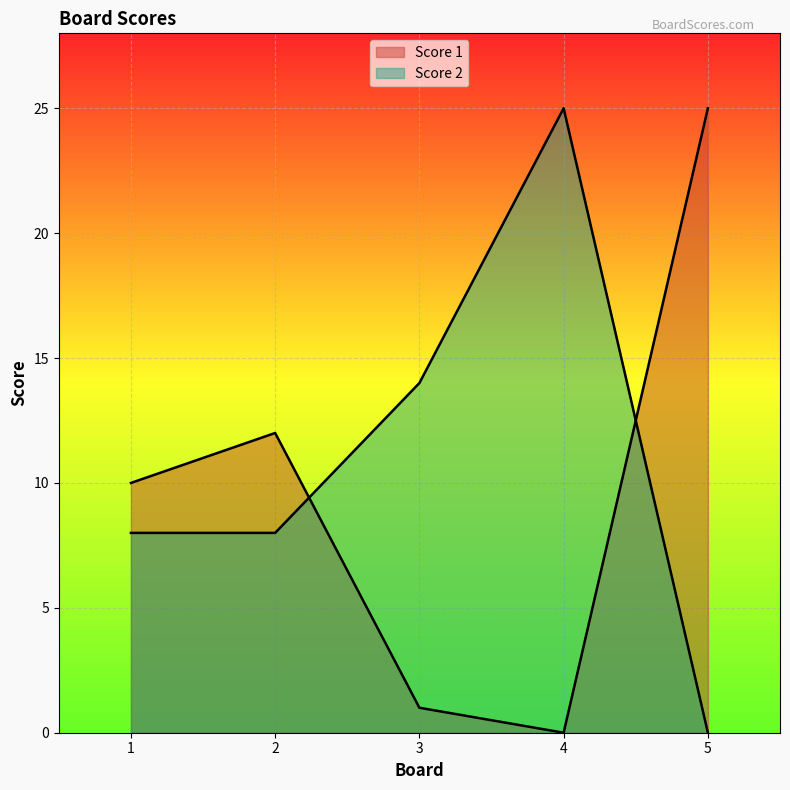

What are all the series names shown in the legend?

Score 1, Score 2